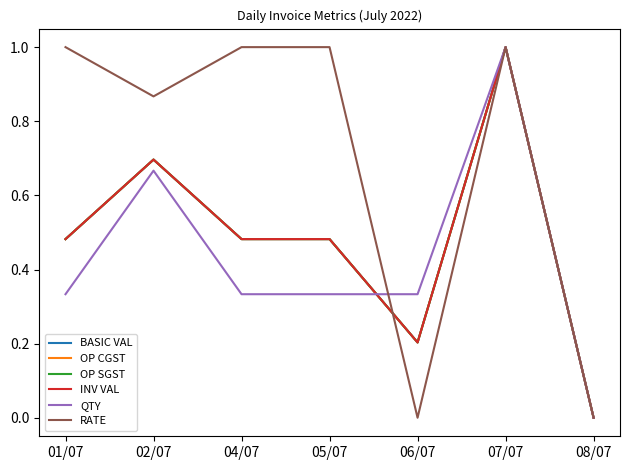

True or false: OP CGST and OP SGST intersect in this chart.

False